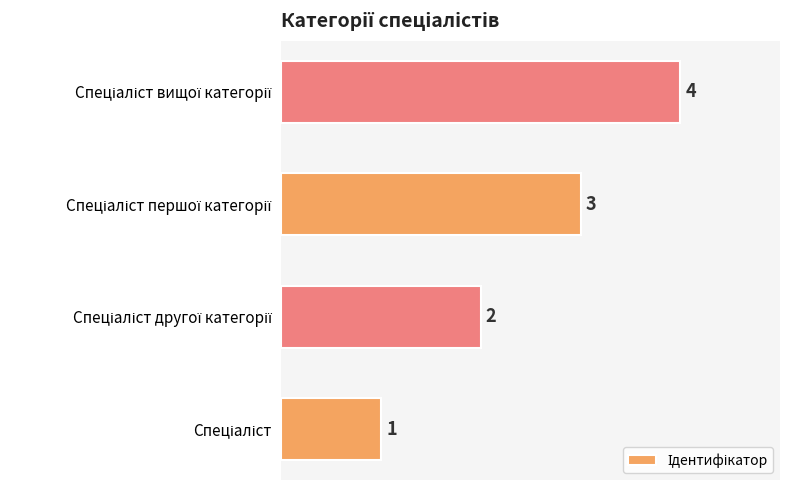

What is the maximum value shown in the chart?

4